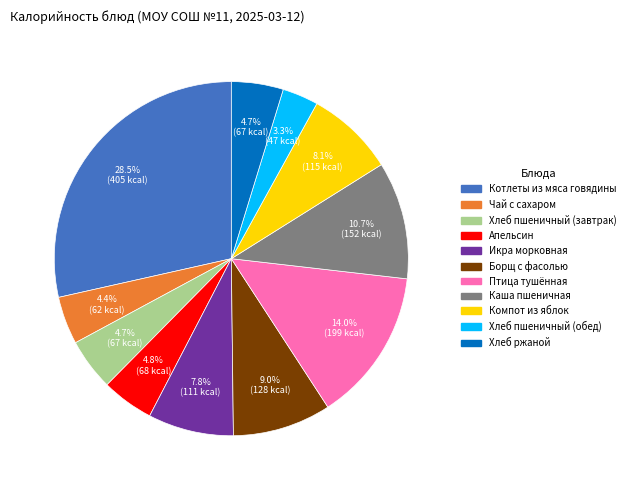

Combined, do Борщ с фасолью and Каша пшеничная account for over 50%?

No